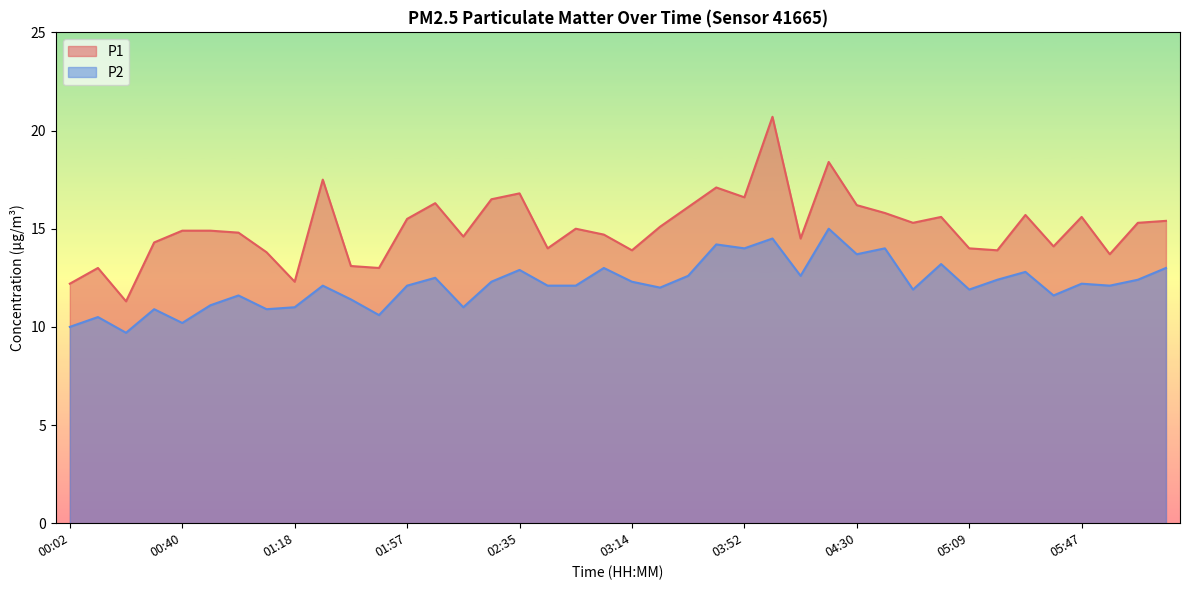

How many data points in P1 are above 15?

19